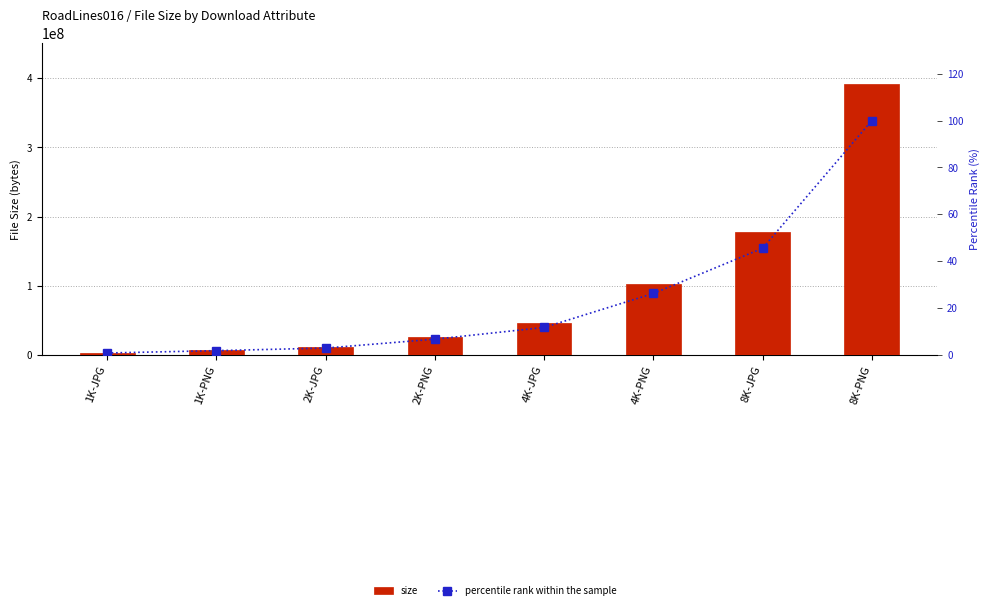

What is the sum of all size values?

765906882.0